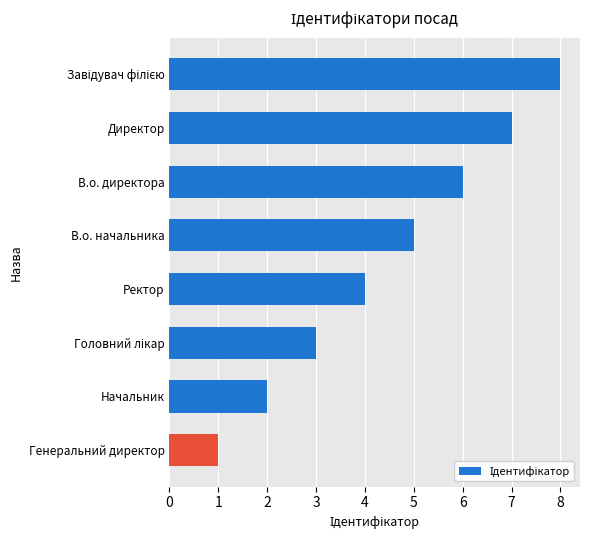

What is the ratio of the value at В.о. начальника to the value at Генеральний директор?

5.0